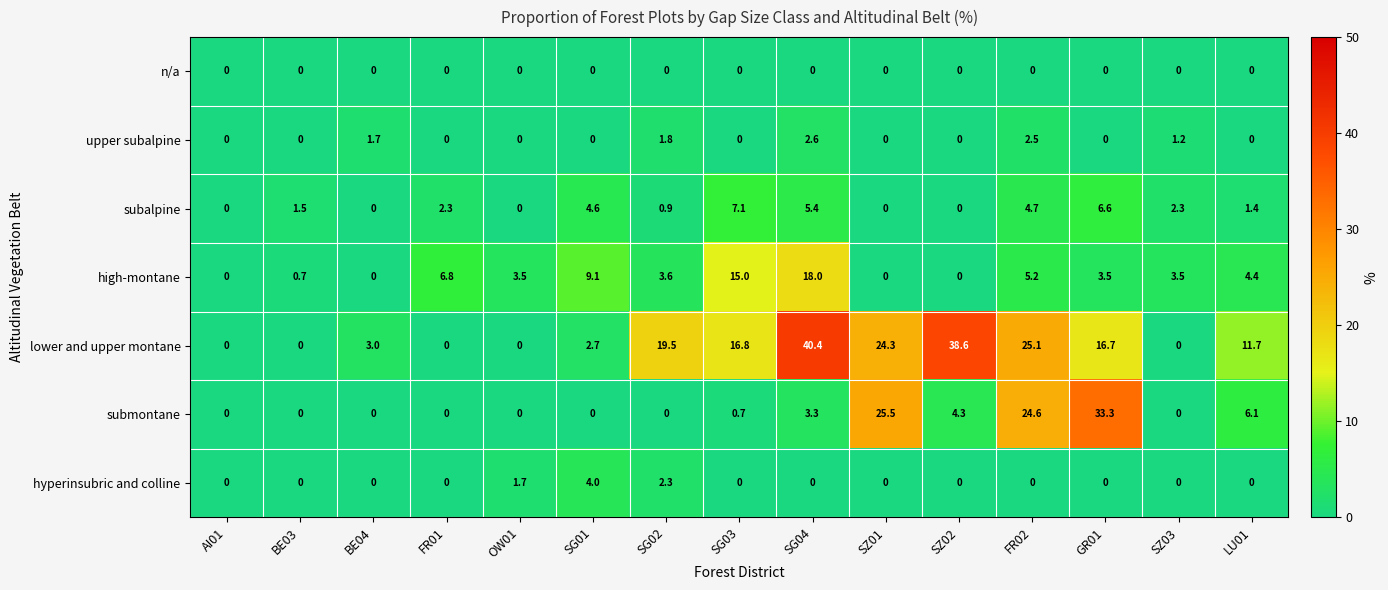

Rank the series by their maximum value, from lowest to highest.

n/a, upper subalpine, hyperinsubric and colline, subalpine, high-montane, submontane, lower and upper montane